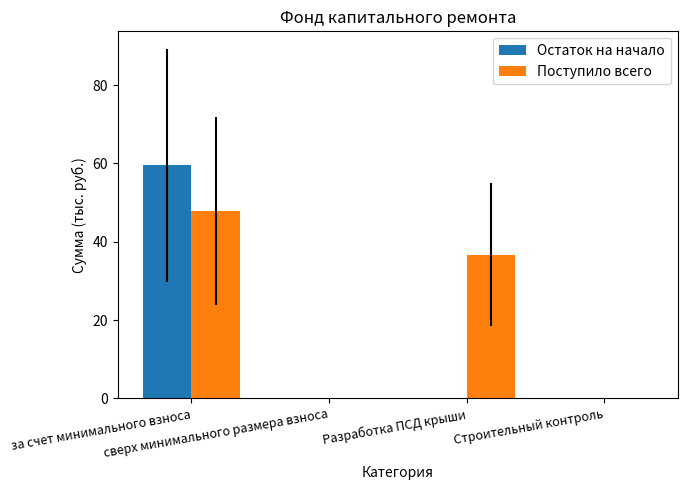

Reading left to right, extract all data points from this chart.

Остаток на начало: за счет минимального взноса=59.5	сверх минимального размера взноса=0.0	Разработка ПСД крыши=0.0	Строительный контроль=0.0
Поступило всего: за счет минимального взноса=47.9	сверх минимального размера взноса=0.0	Разработка ПСД крыши=36.8	Строительный контроль=0.0